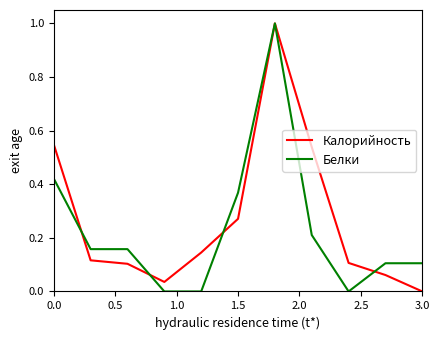

After their last crossing, which series has the higher values: Калорийность or Белки?

Белки